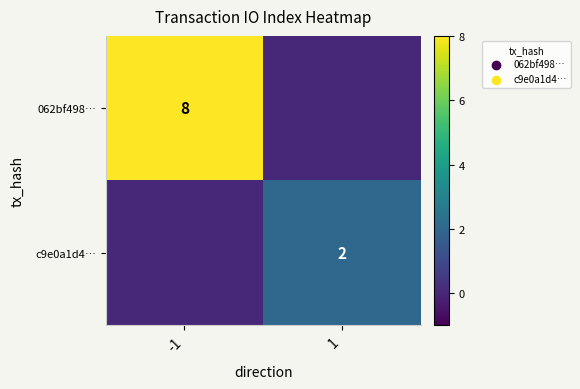

The value of 062bf498… at -1 is 13. True or false?

False